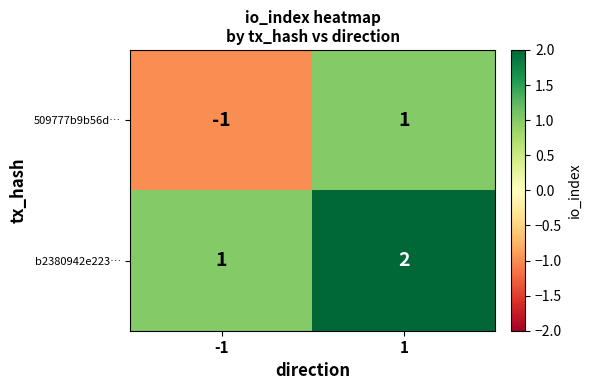

Between -1 and 1, which series saw the biggest shift?

509777b9b56d…